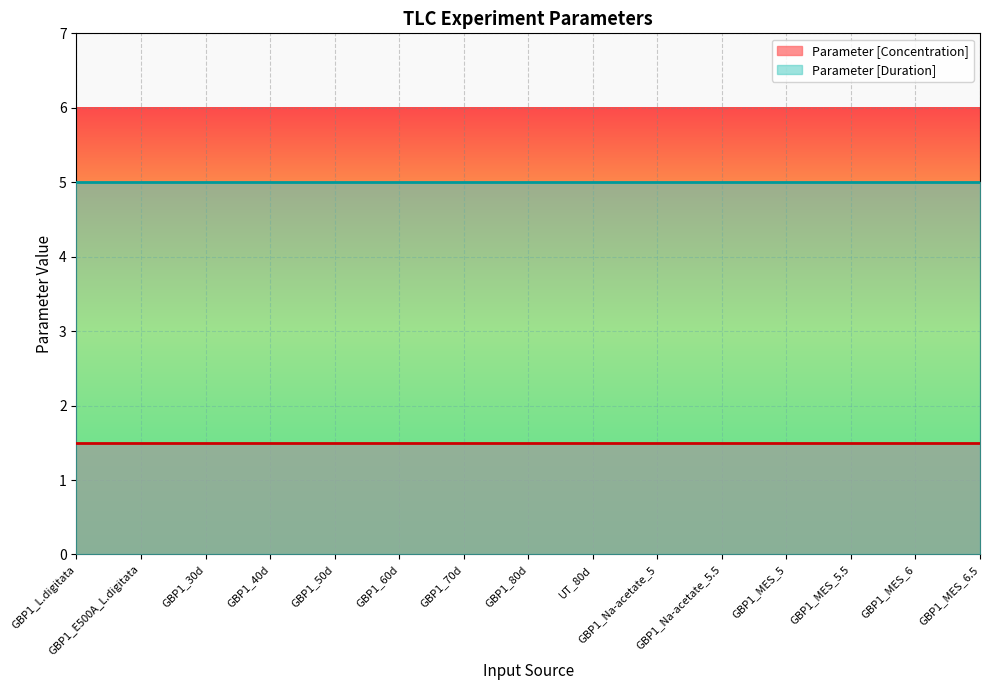

True or false: Parameter [Duration] has more than 0 interior local peaks.

False